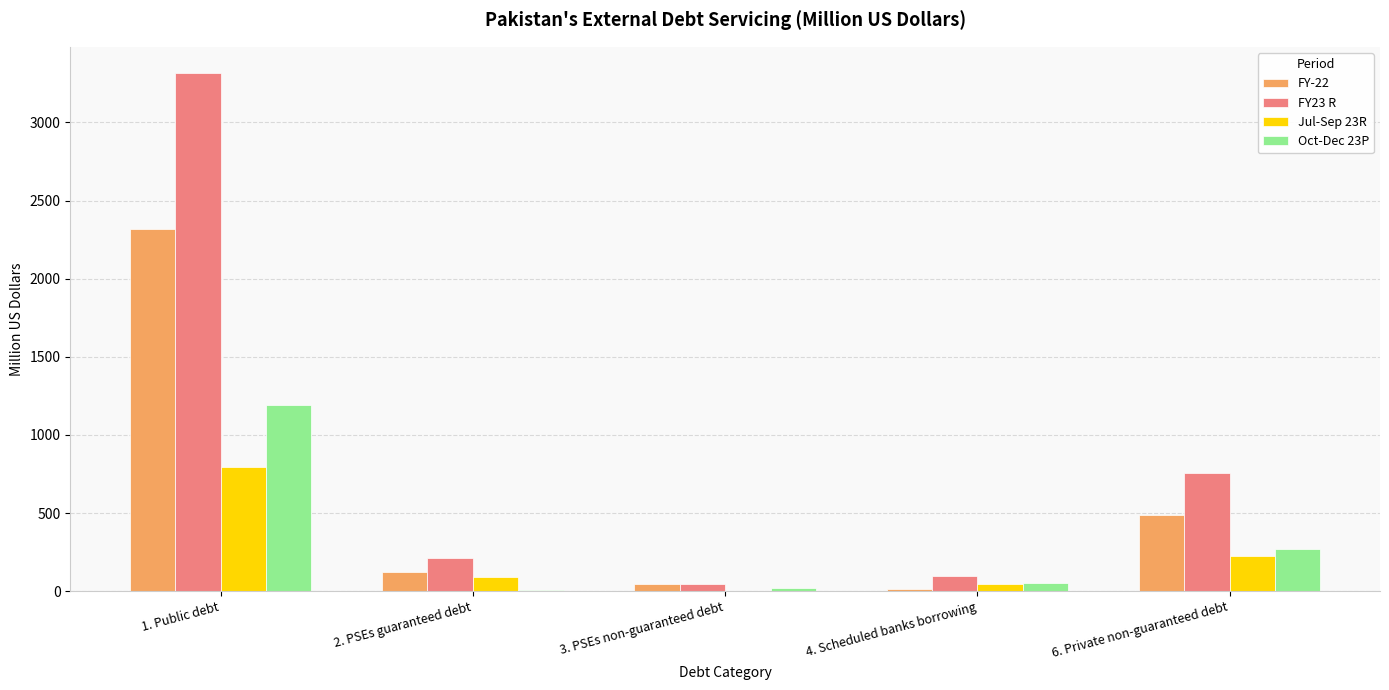

How many groups of bars are there?

5